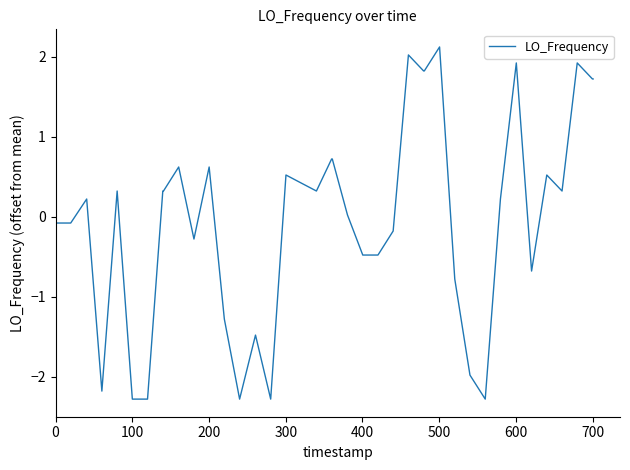

What is the difference between the maximum and minimum values?

4.4